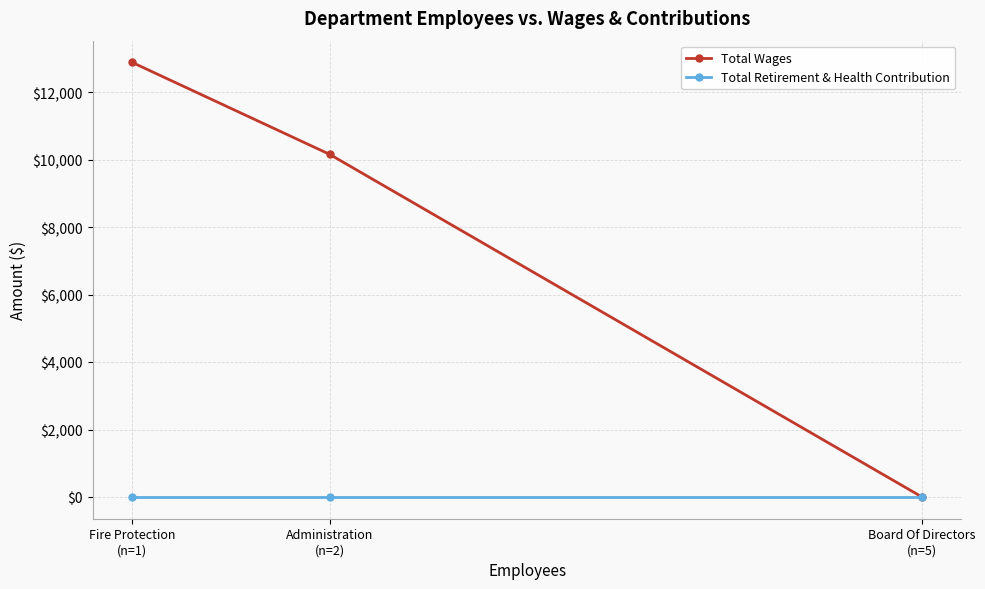

List the series in order of their overall mean, highest first.

Total Wages, Total Retirement & Health Contribution